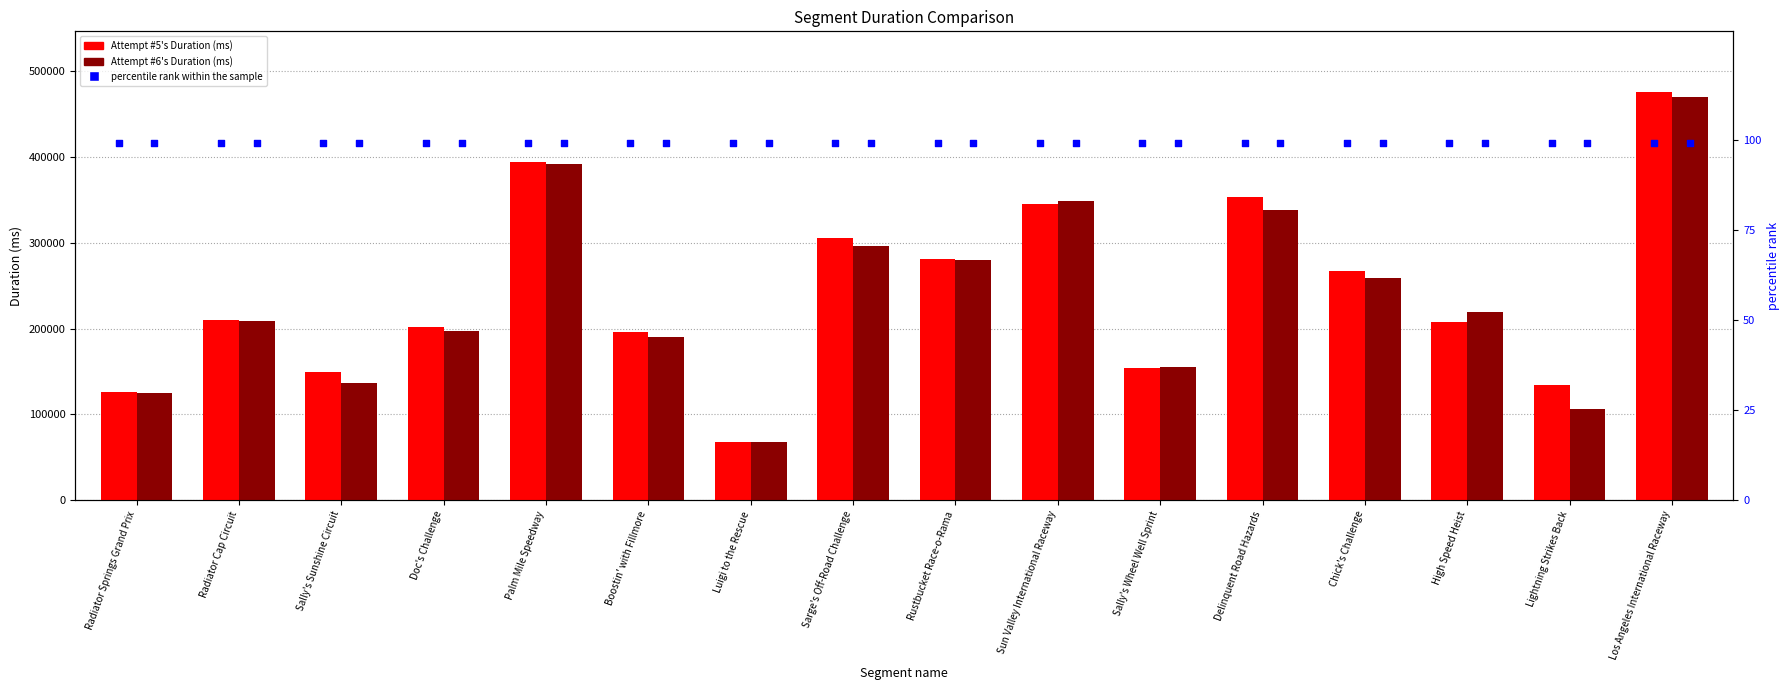

What are all the series names shown in the legend?

Attempt #5's Duration (ms), Attempt #6's Duration (ms), percentile rank within the sample